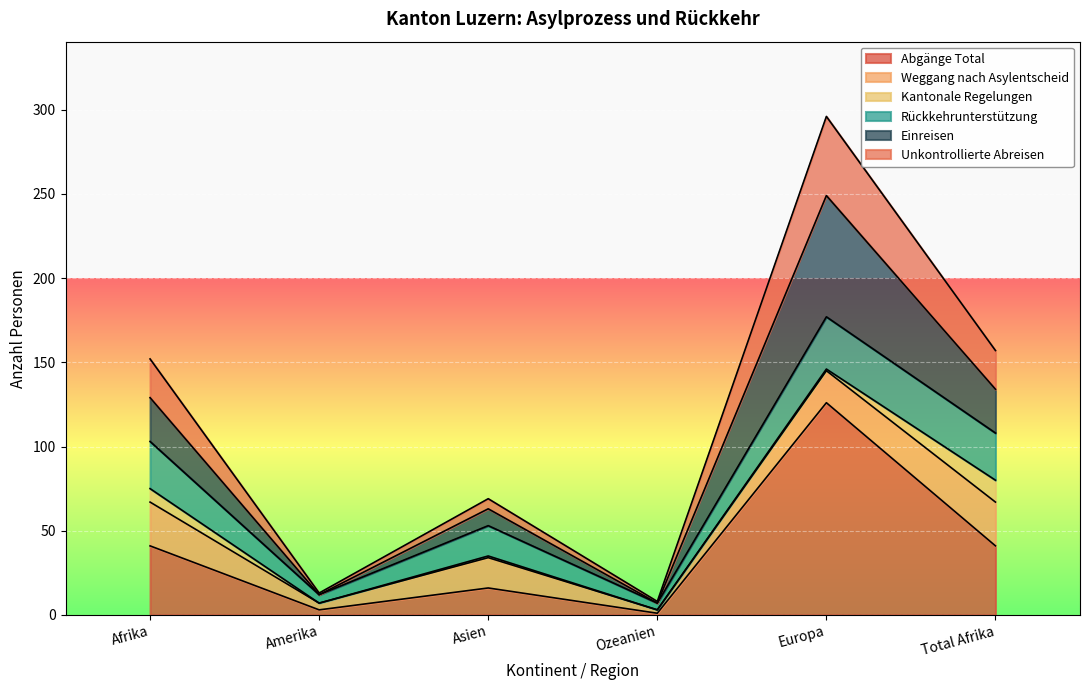

At which label does Einreisen reach its minimum?

Ozeanien